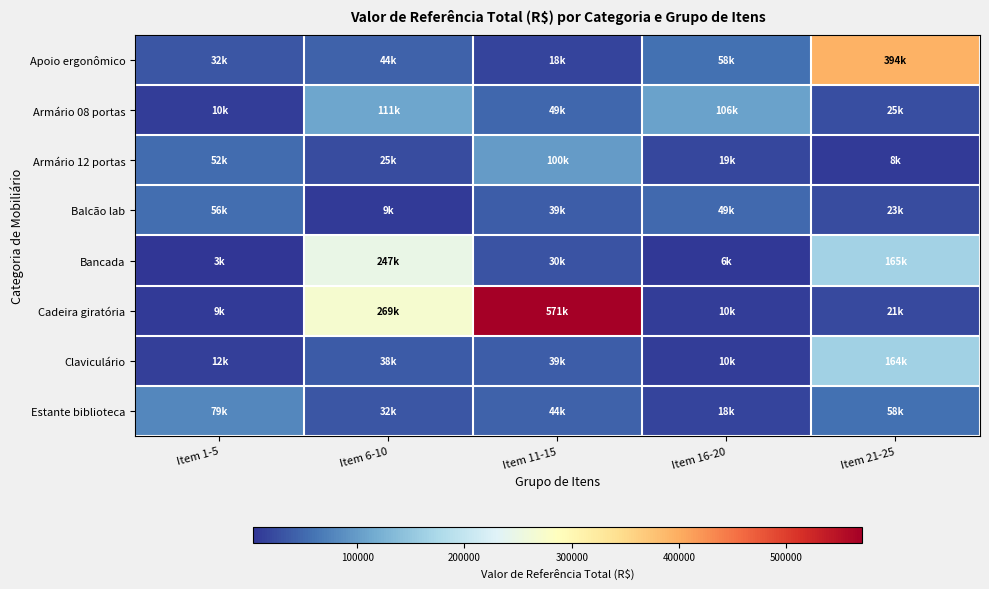

Which series has the largest range (max minus min)?

Cadeira giratória